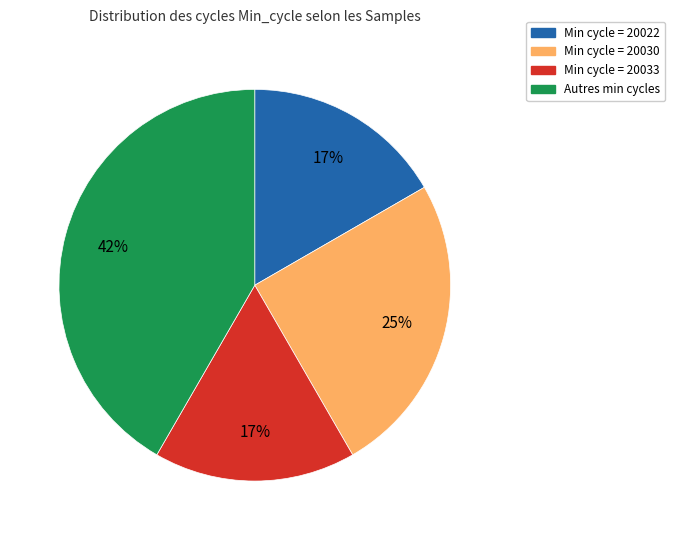

To the nearest percent, what is the difference between the largest and smallest slice percentages?

25%